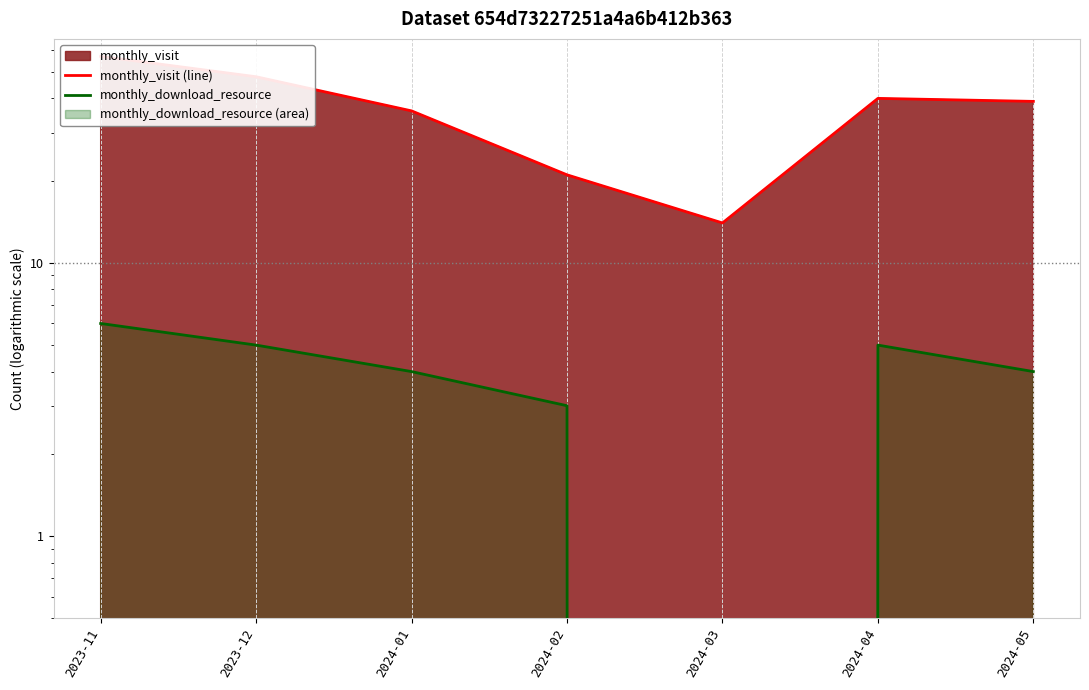

At which category is the sum across all series the highest?

2023-11